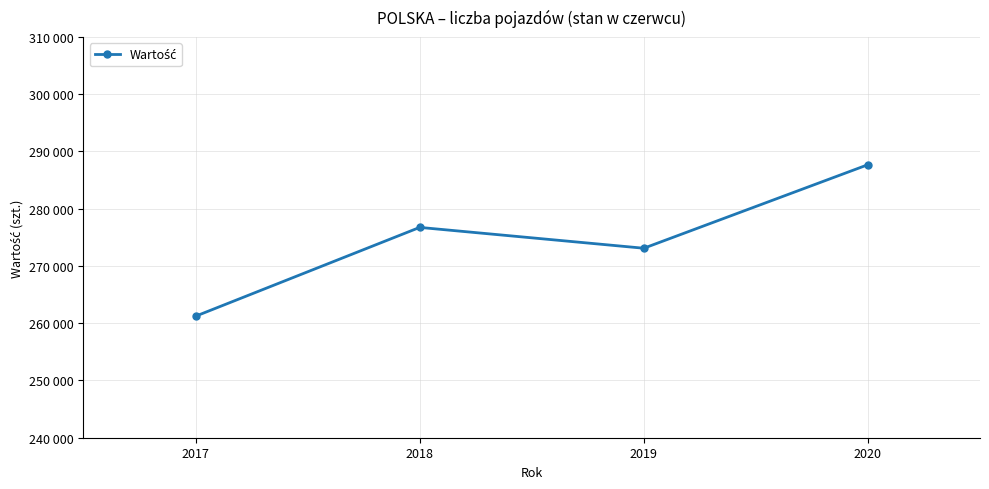

How many points are higher than both their immediate neighbors (excluding endpoints)?

1